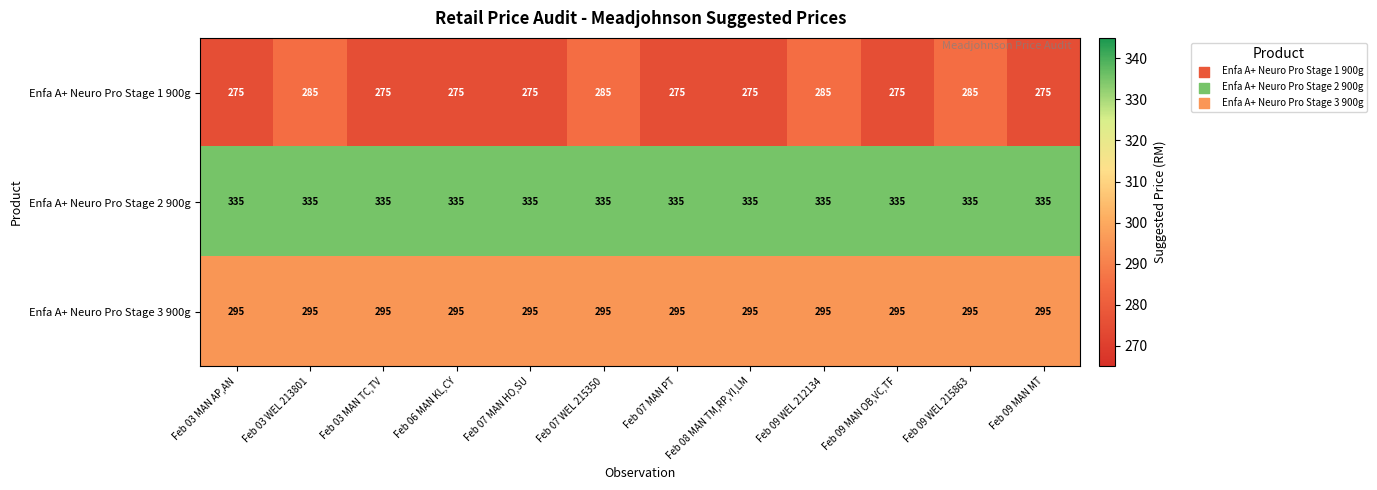

Rank the series by their maximum value, from lowest to highest.

Enfa A+ Neuro Pro Stage 1 900g, Enfa A+ Neuro Pro Stage 3 900g, Enfa A+ Neuro Pro Stage 2 900g